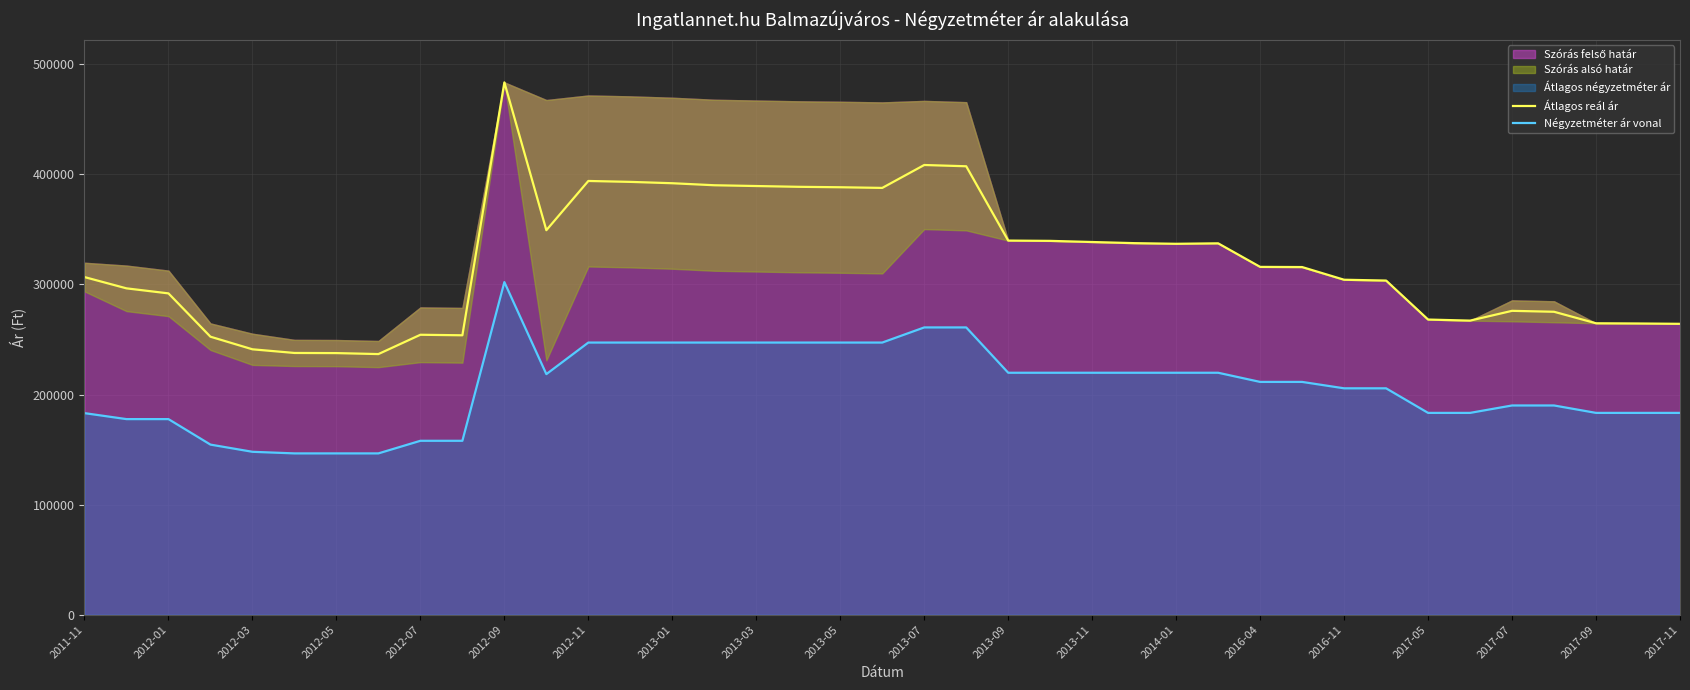

True or false: Négyzetméter ár vonal and Átlagos reál ár intersect in this chart.

False